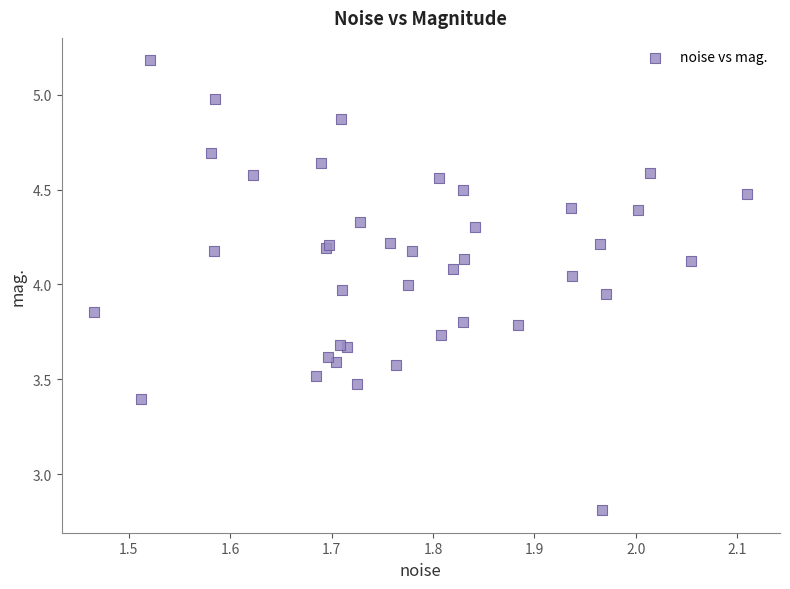

What Y value in the scatter plot is closest to 3?

2.8